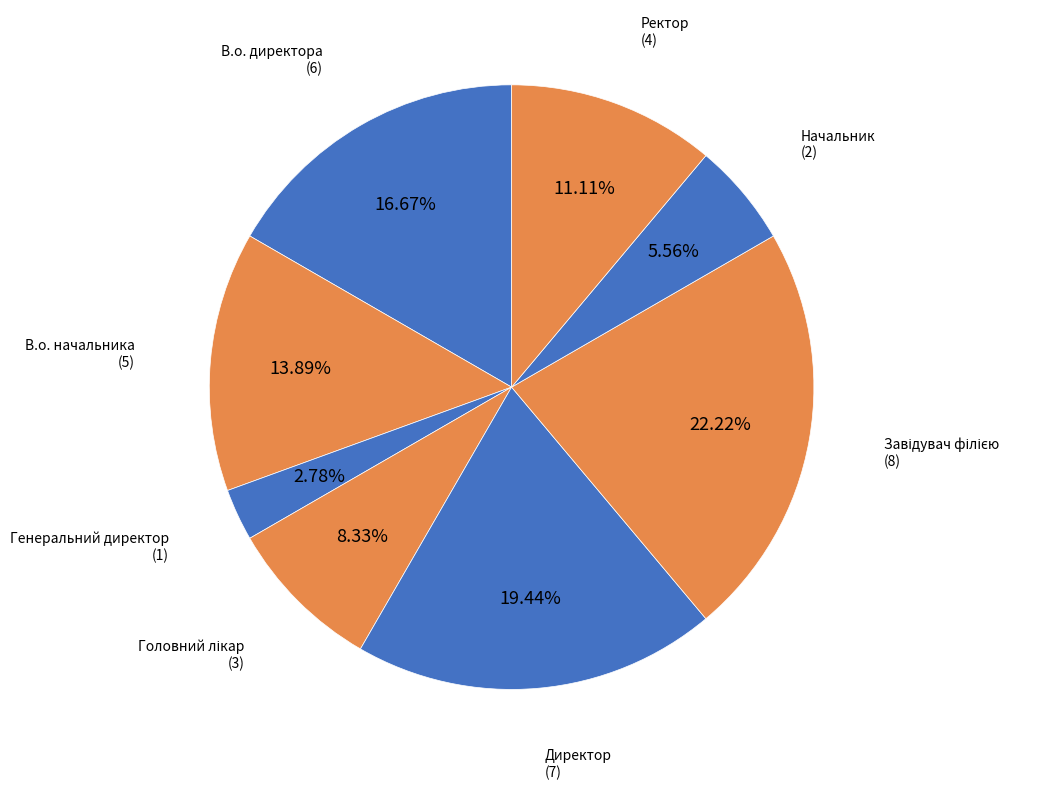

True or false: Генеральний директор accounts for 12% of the total.

False